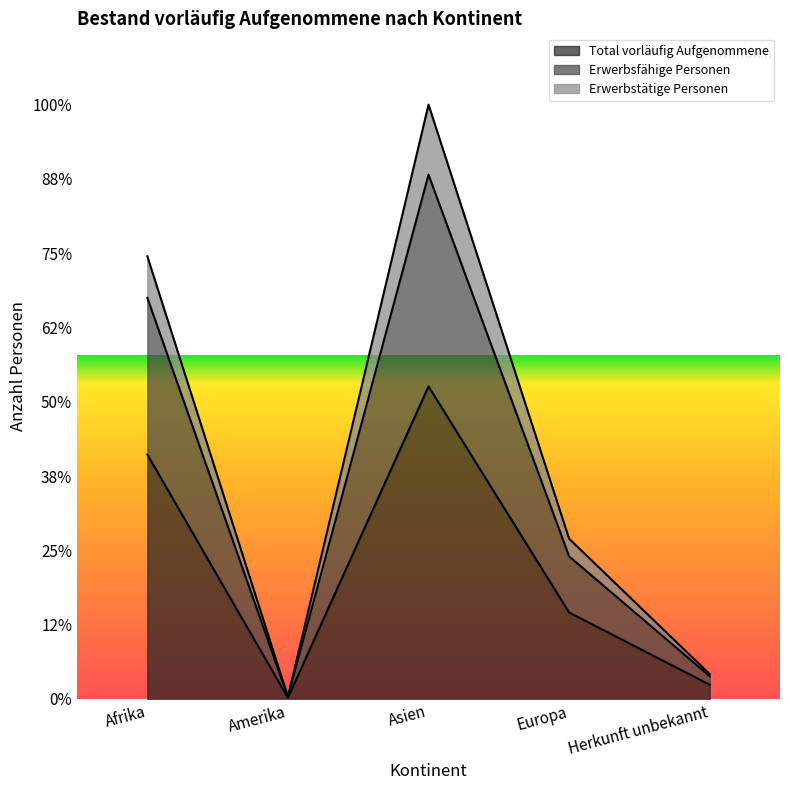

At which label does Erwerbsfähige Personen first exceed 7858?

Afrika